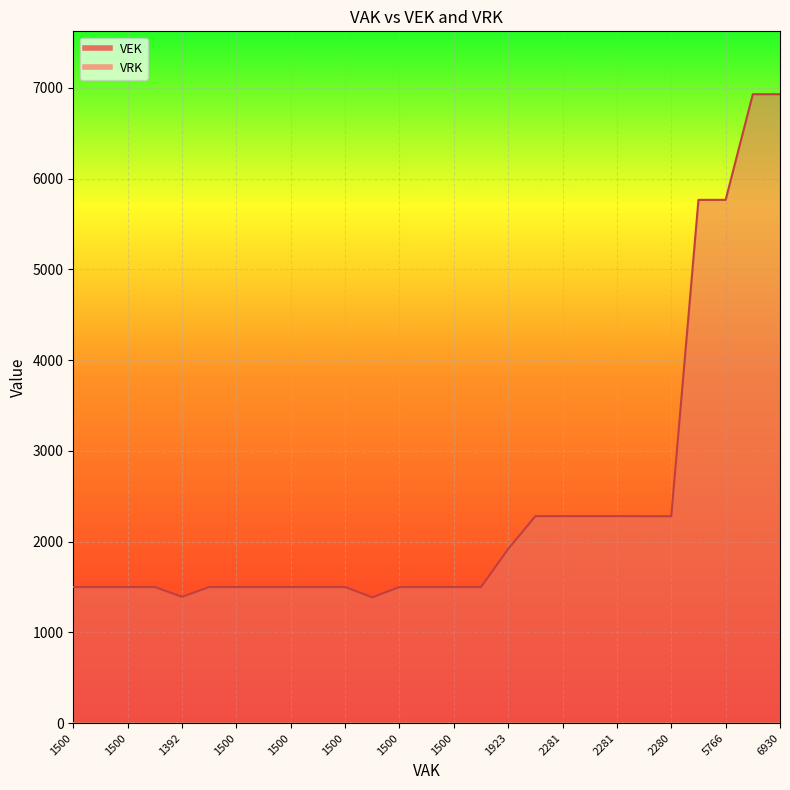

What is the label of the 14th point from the right?

1500